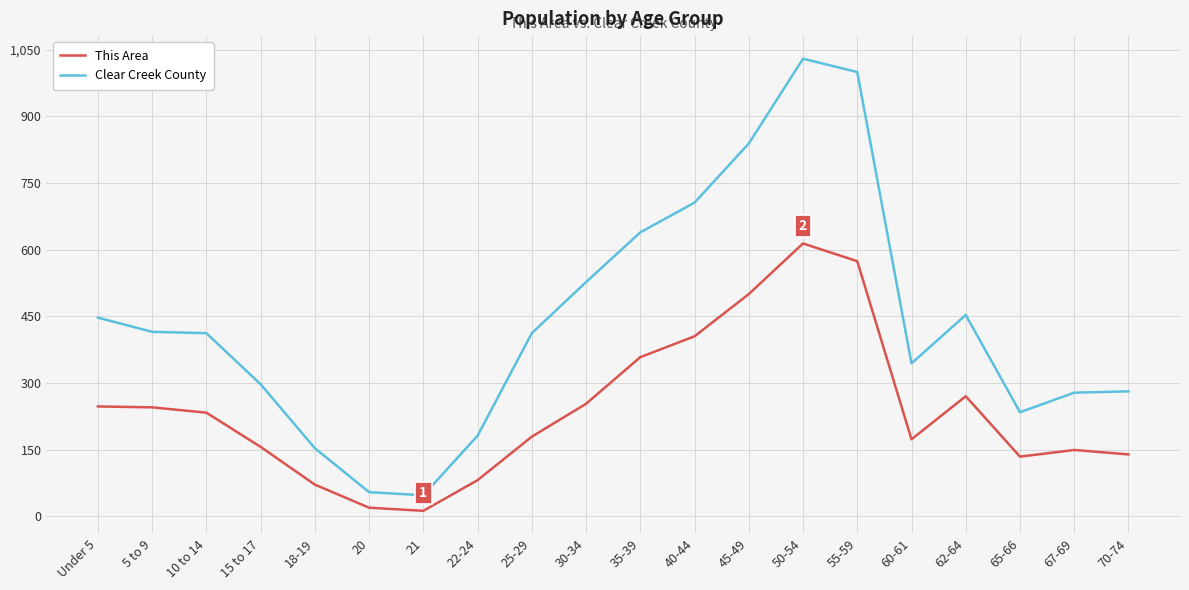

What is the lowest value of the Clear Creek County series?

47